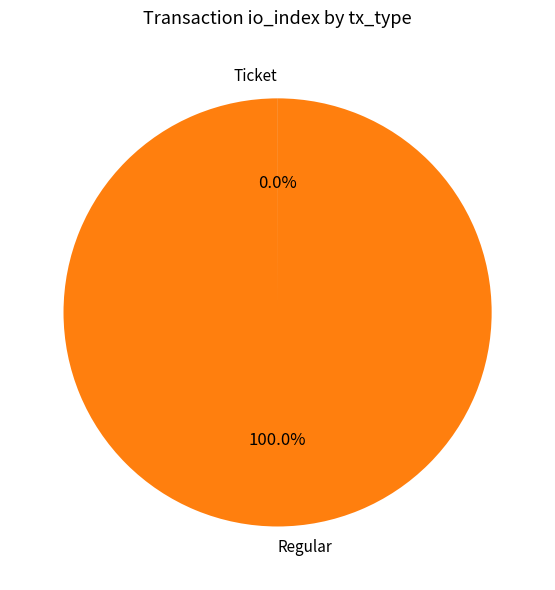

Does any single category account for the majority?

Yes